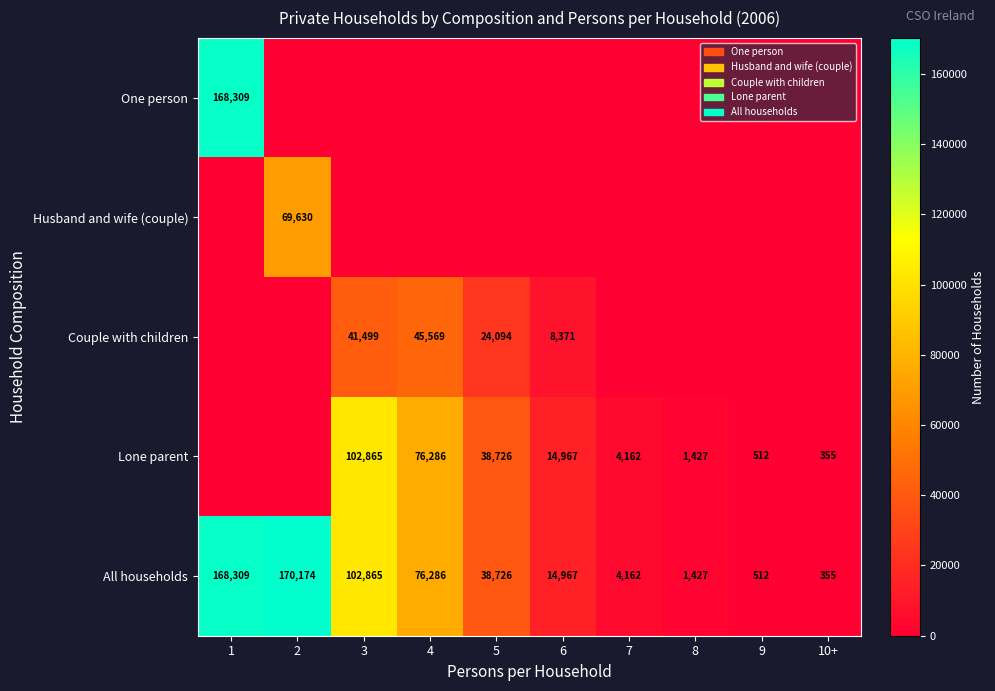

What is the difference between the highest and lowest values at 5?

38726